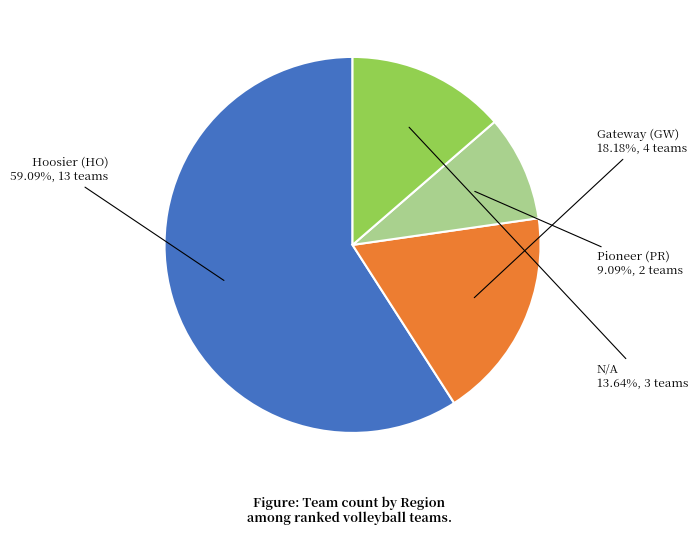

Is there a majority slice in this chart?

Yes